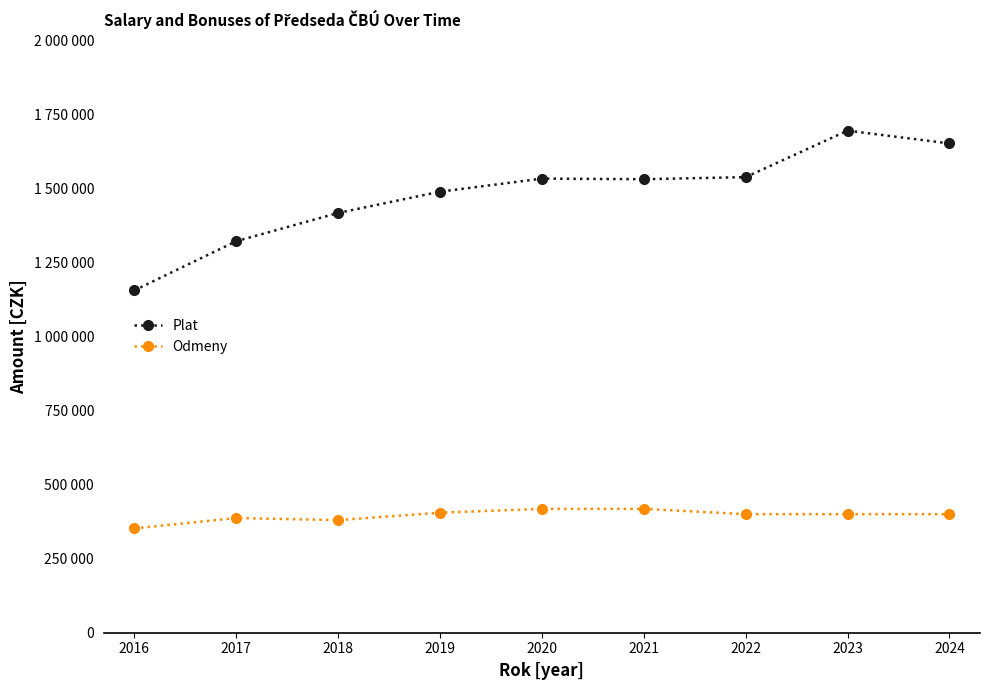

What are all the series names shown in the legend?

Plat, Odmeny